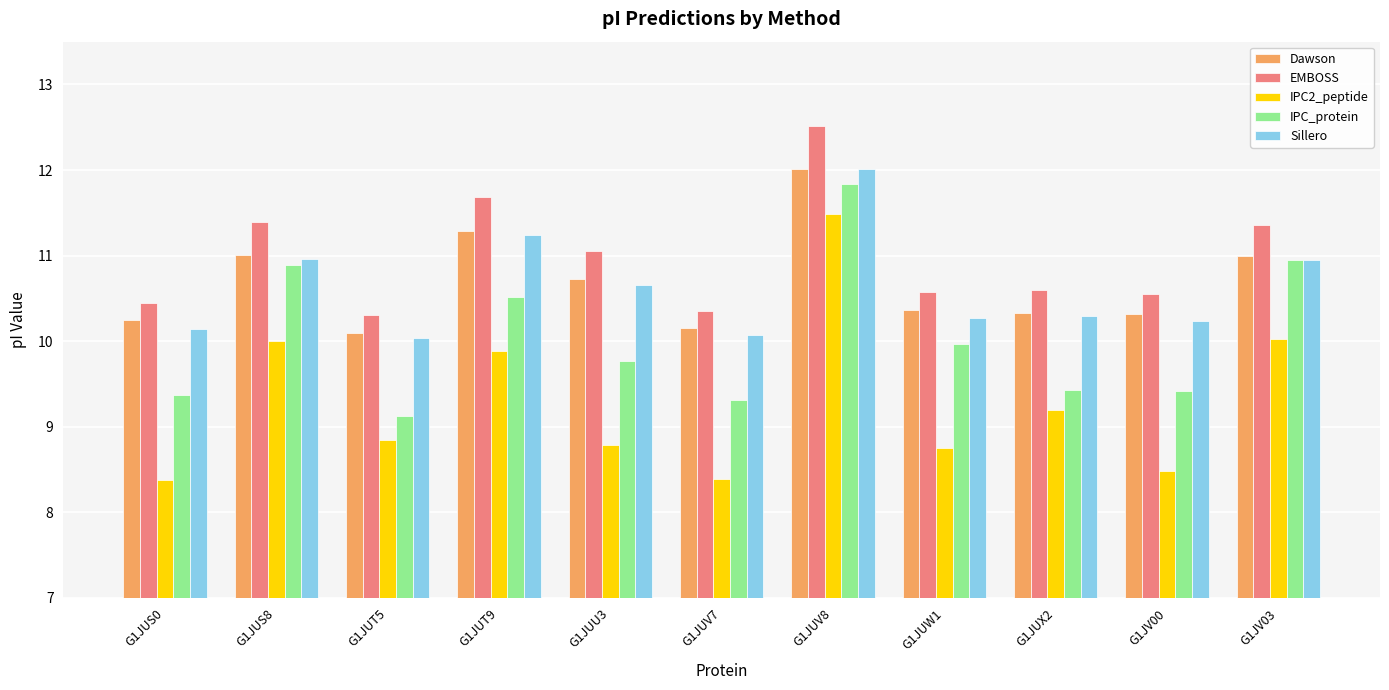

Is it true that Sillero equals 5.5 at G1JUX2?

False